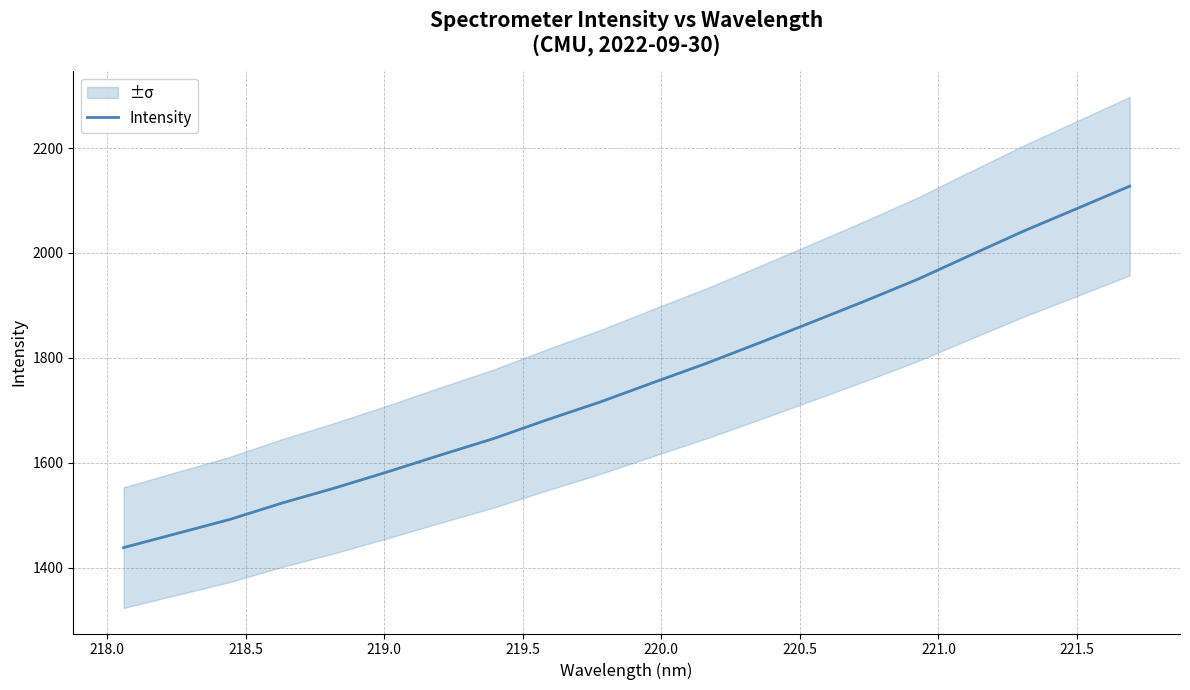

The chart shows a value of 412.8 at 218.5. True or false?

False